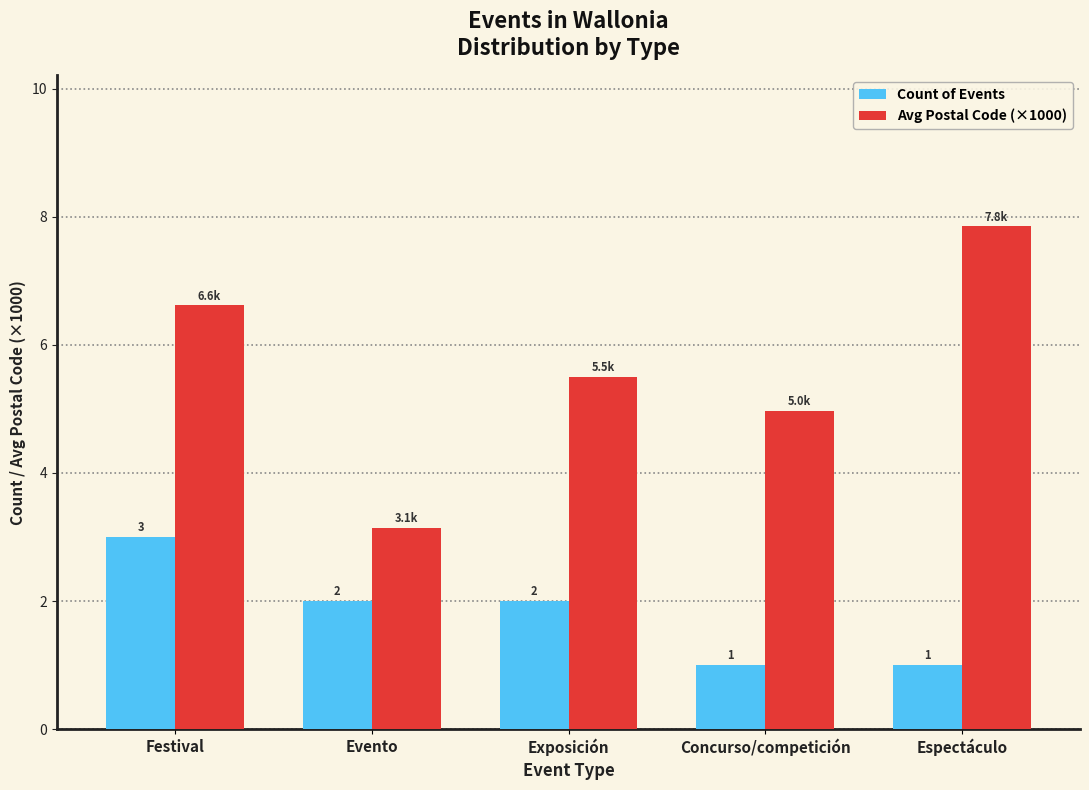

Is it true that Avg Postal Code (×1000) equals 6.5 at Concurso/competición?

False